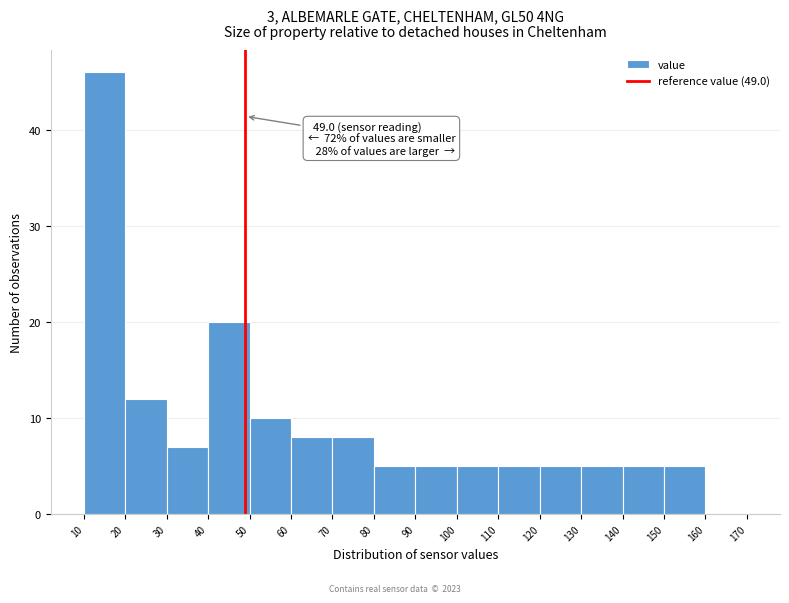

Over which range of the x-axis is the bar tallest?

10 to 20